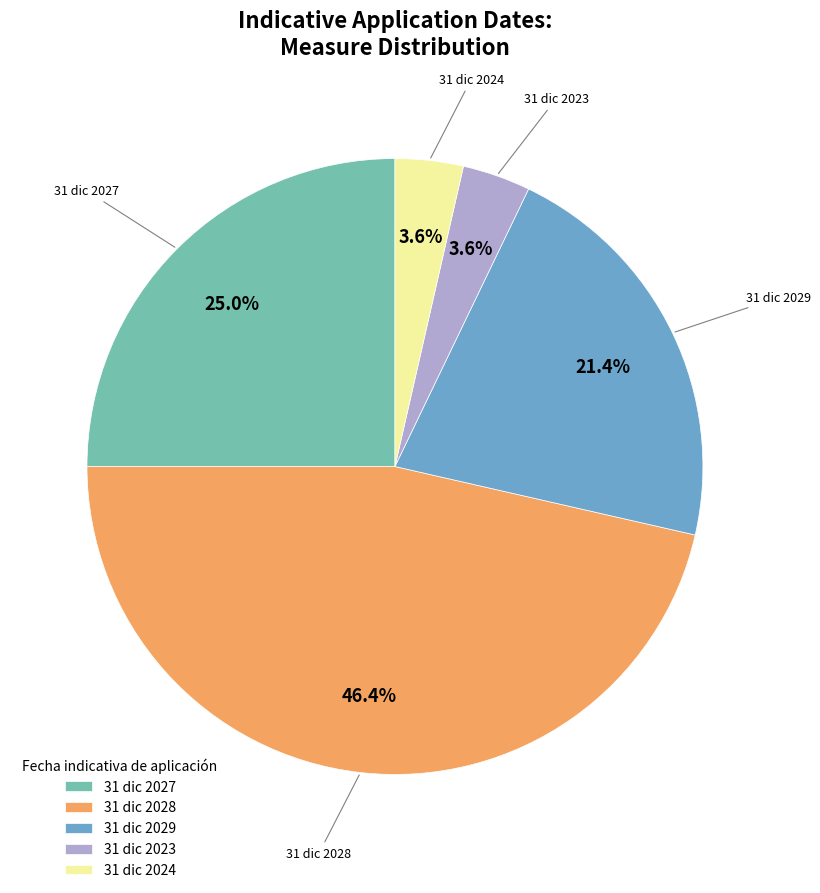

Is there a majority slice in this chart?

No